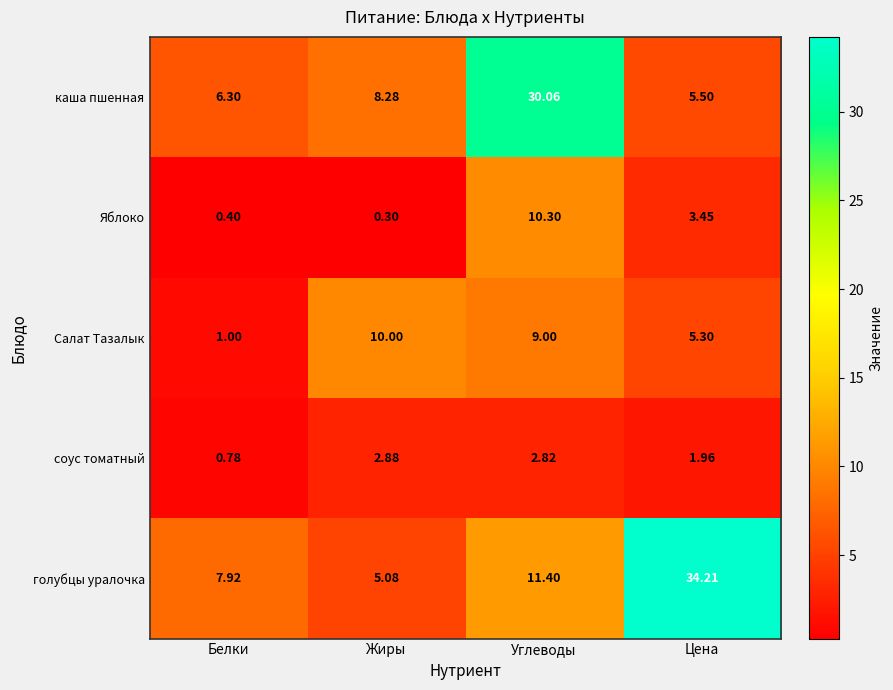

What is the spread (max minus min) of values at Белки?

7.5